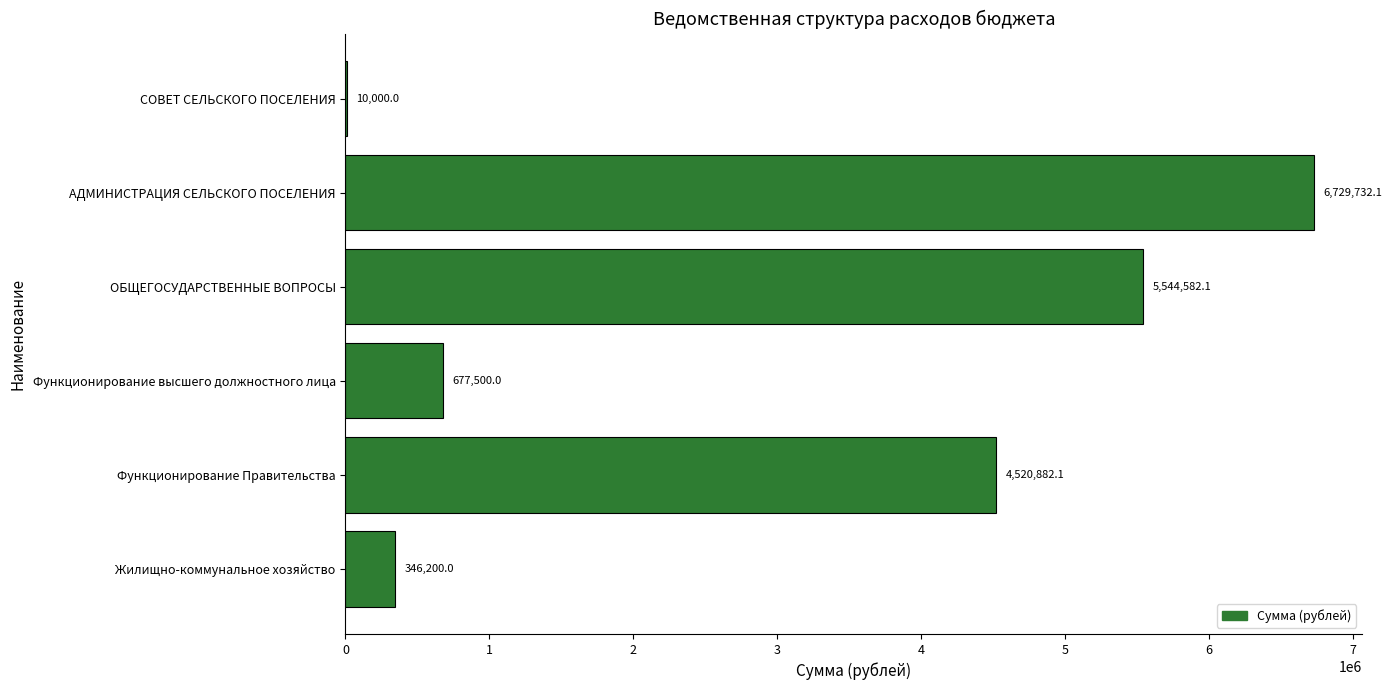

What is the average value?

2971482.7